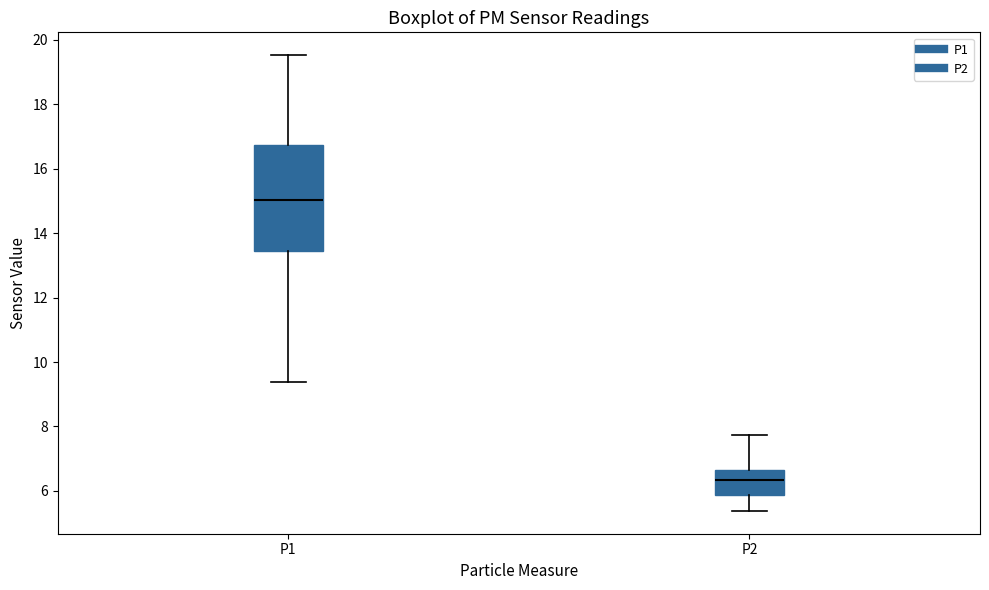

Reading left to right, transcribe this box plot: for each box, give where its median line is, the range the box spans, and where its two whiskers end, as read against the y-axis. The values are not printed on the chart, so give them approximately, as read against the axis.

P1: median 15.0, box 13.4 to 16.8, whiskers 9.4 to 19.6
P2: median 6.4, box 5.8 to 6.6, whiskers 5.4 to 7.8